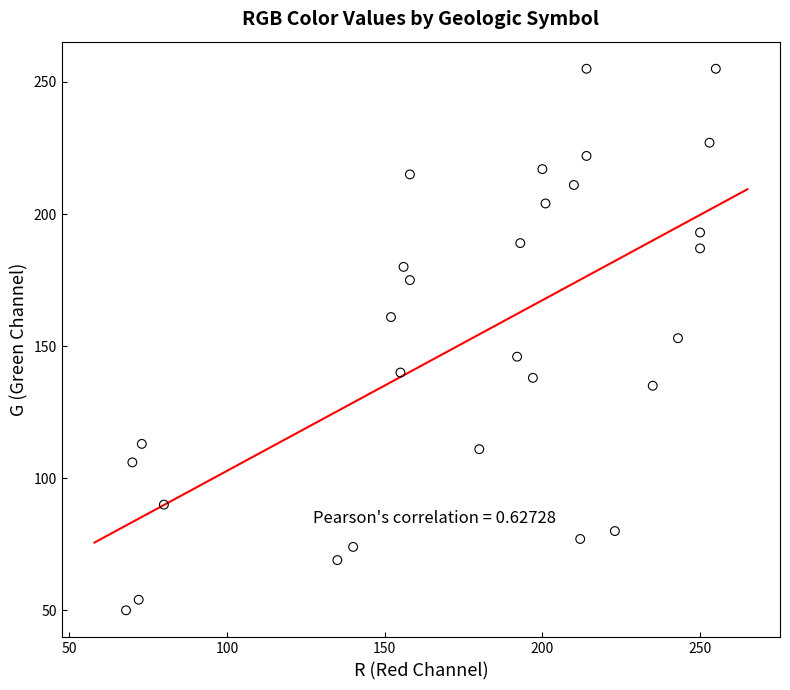

What is the range of Y values (max minus min)?

205